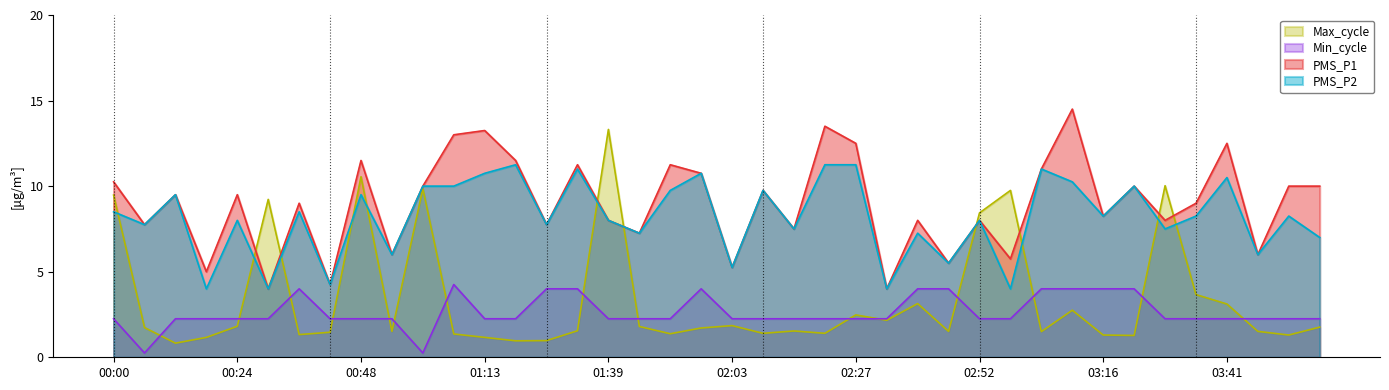

How many interior local peaks does the PMS_P1 series have?

14